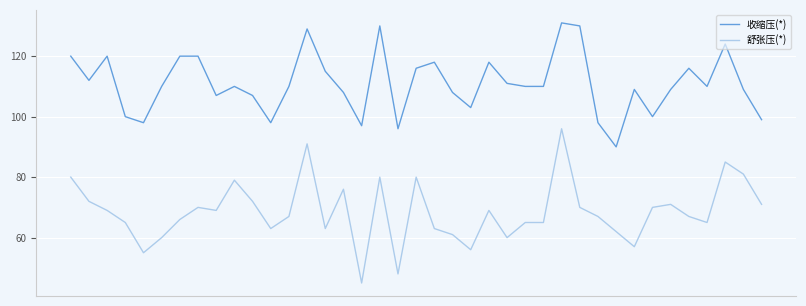

List the series in order of their peak value, lowest first.

舒张压(*), 收缩压(*)